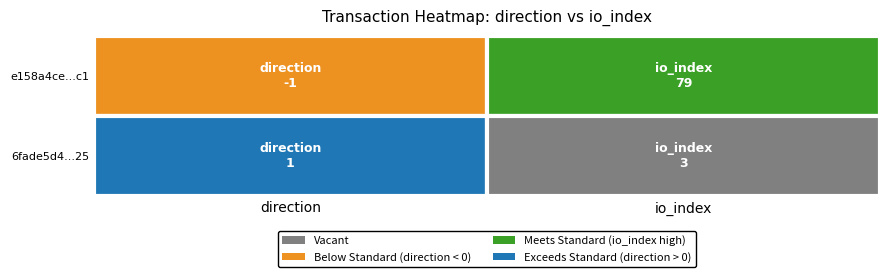

What is the average value of the e158a4ce558b9c0ff118b16c3bbee0f5bc283c1 series?

39